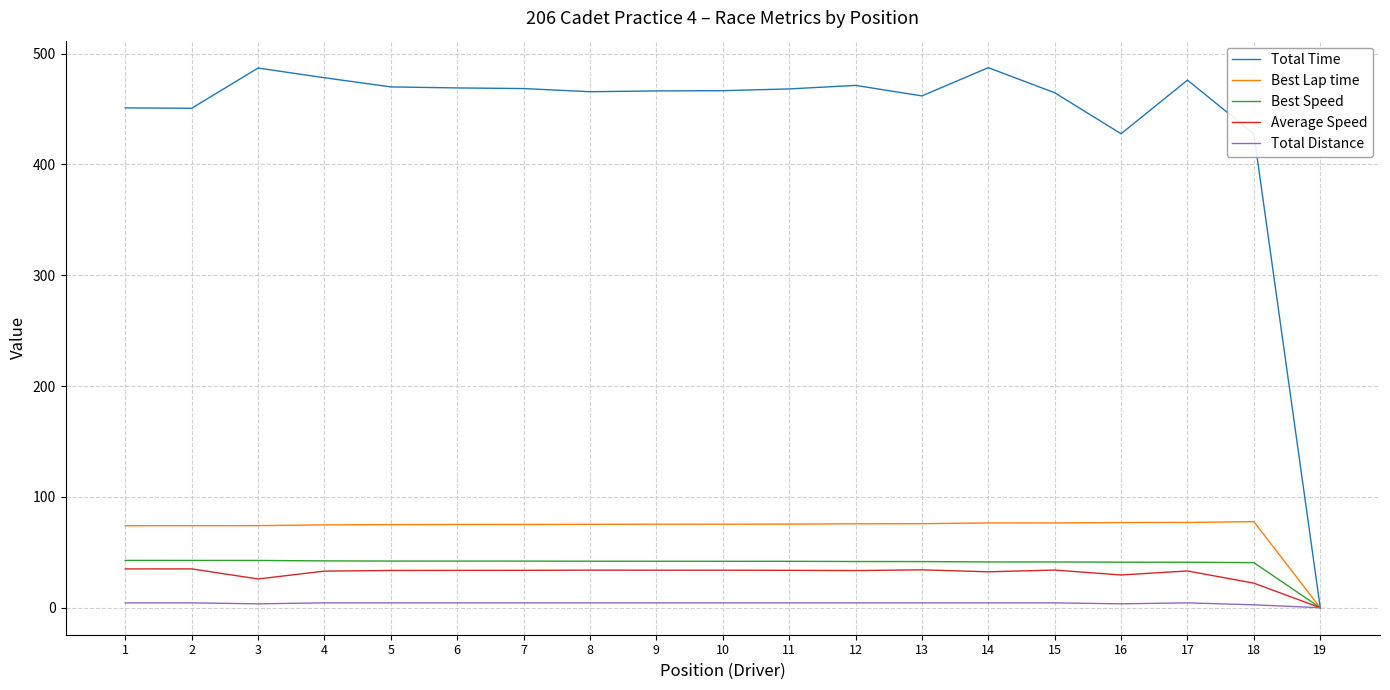

How many values in the Best Speed series are below 41?

2